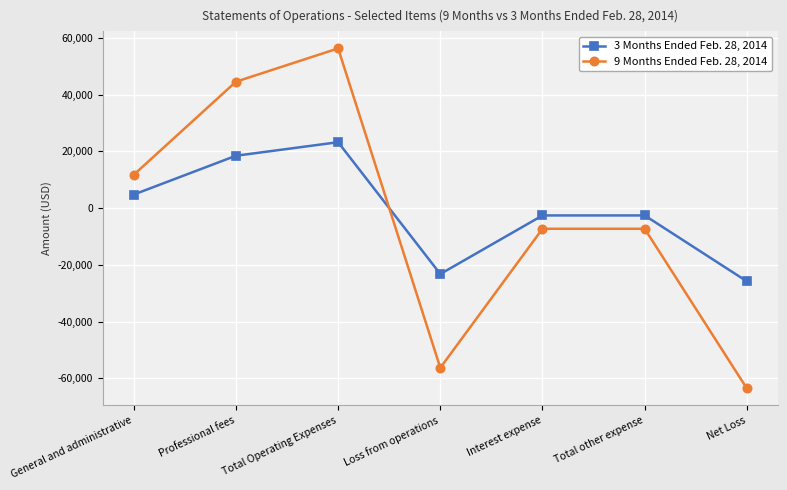

Count the number of data series in this chart.

2